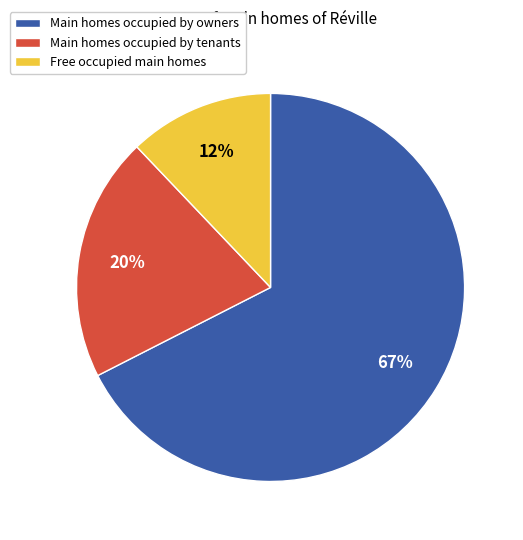

What is the ratio of the value at Main homes occupied by owners to the value at Free occupied main homes?

5.6